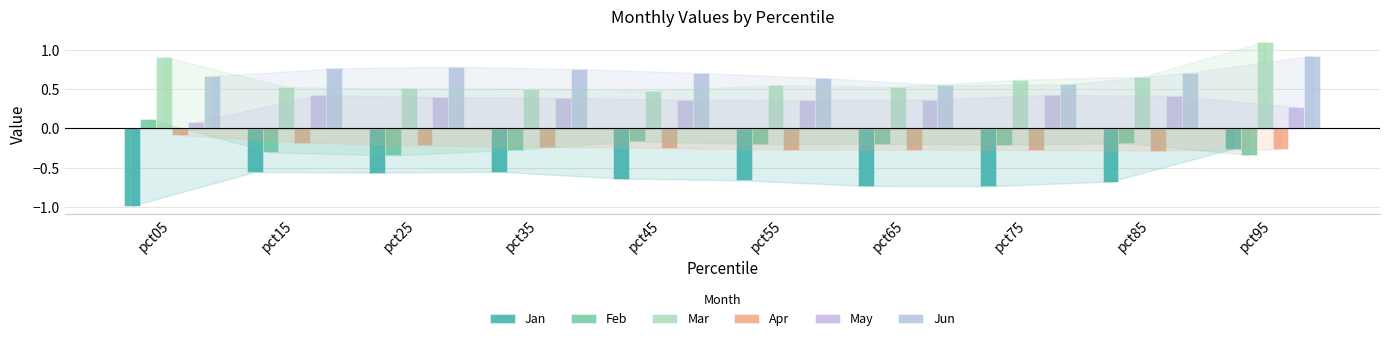

What is the difference between the highest and lowest values at pct95?

1.4